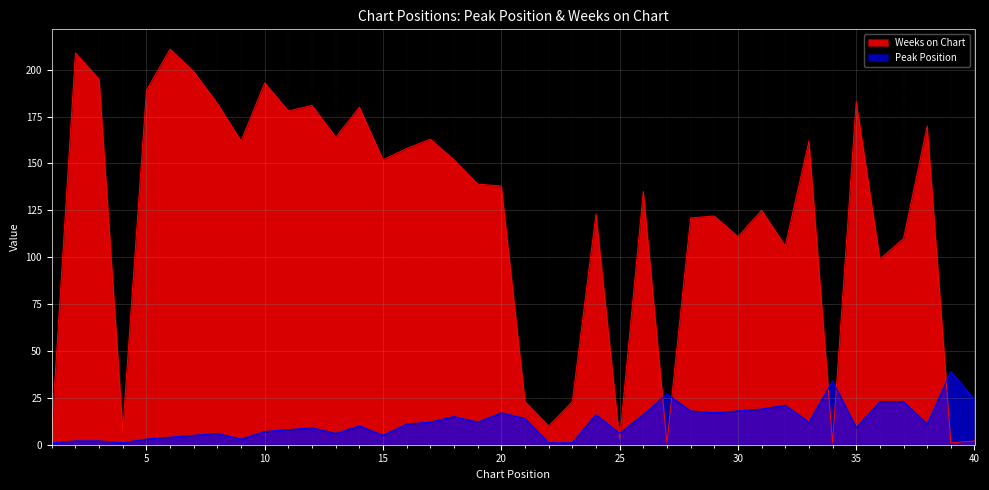

True or false: Peak Position and Weeks on Chart intersect in this chart.

True